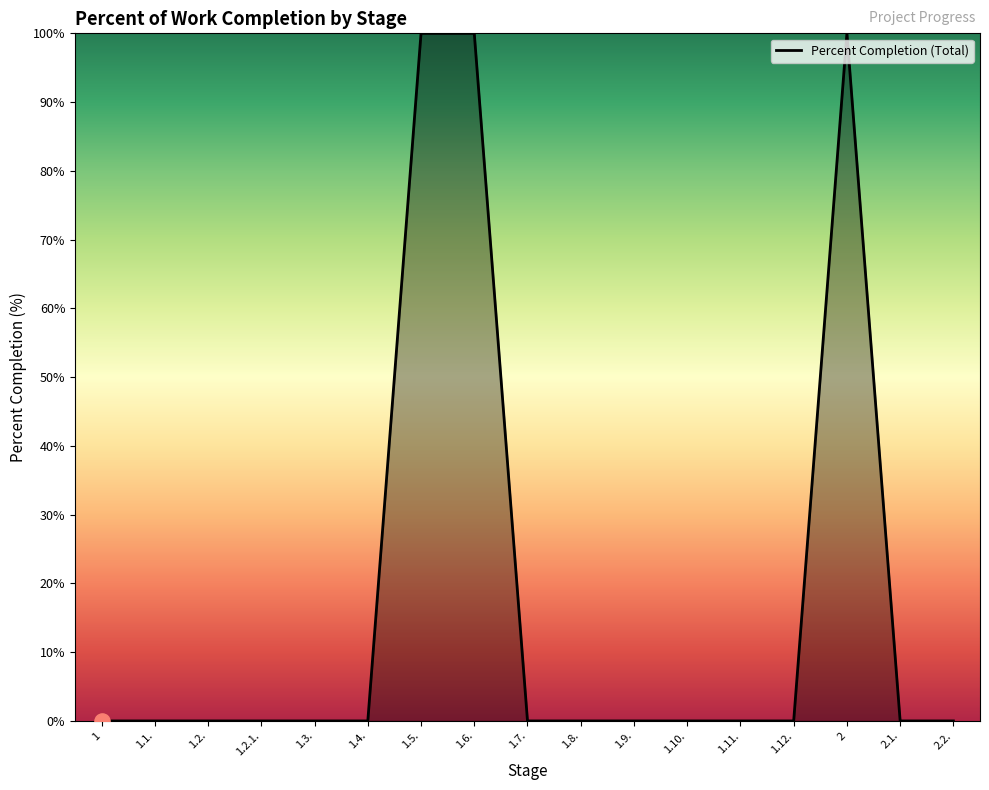

Which has a higher value, 1.6. or 1?

1.6.